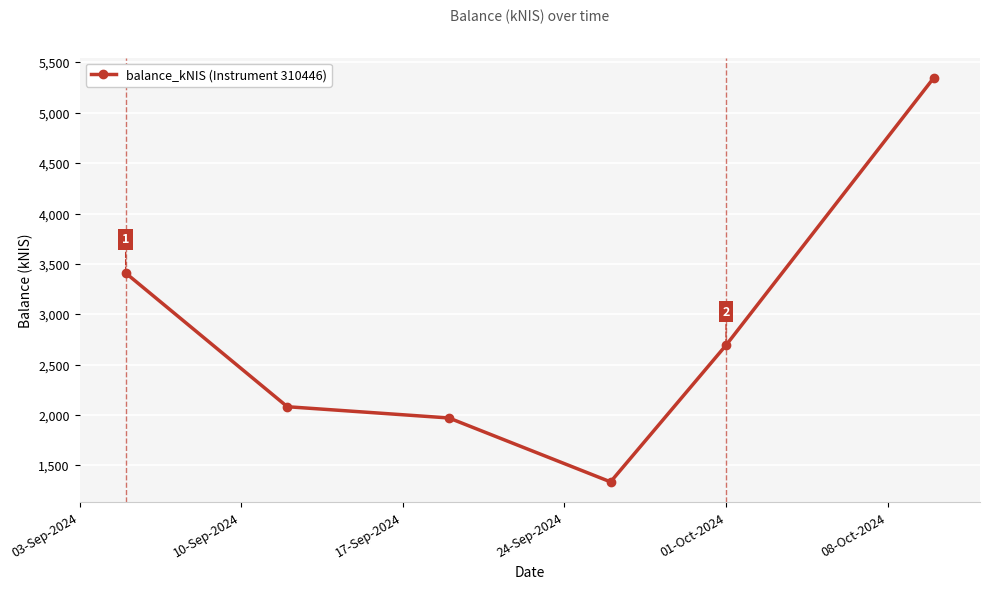

How many data points are above 2693?

3